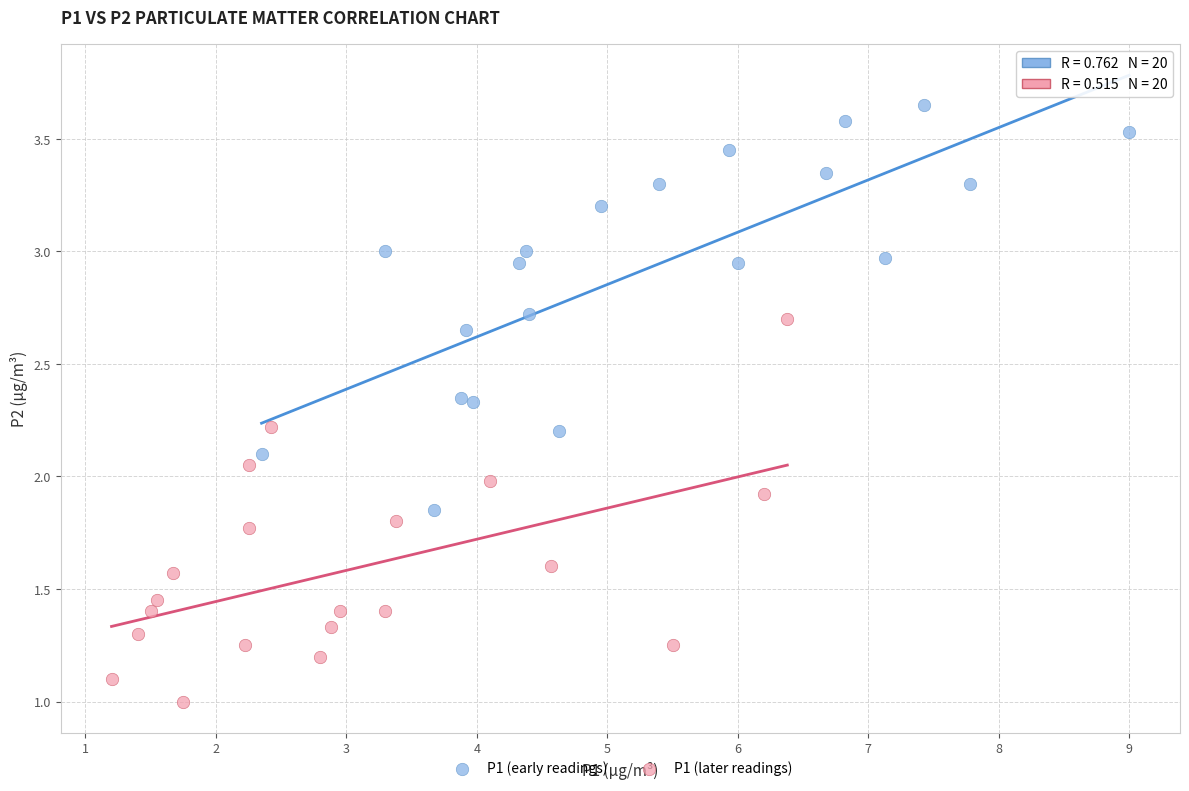

Which series contains the lowest Y value?

P1 (later readings)